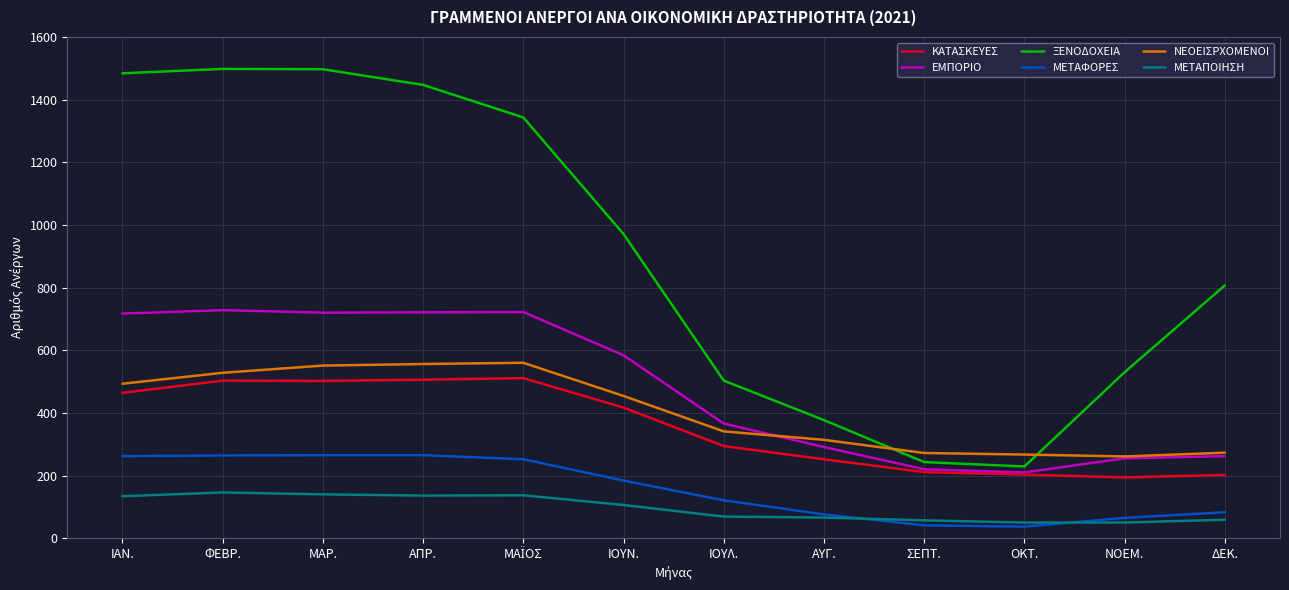

What is the maximum value for ΚΑΤΑΣΚΕΥΕΣ?

511